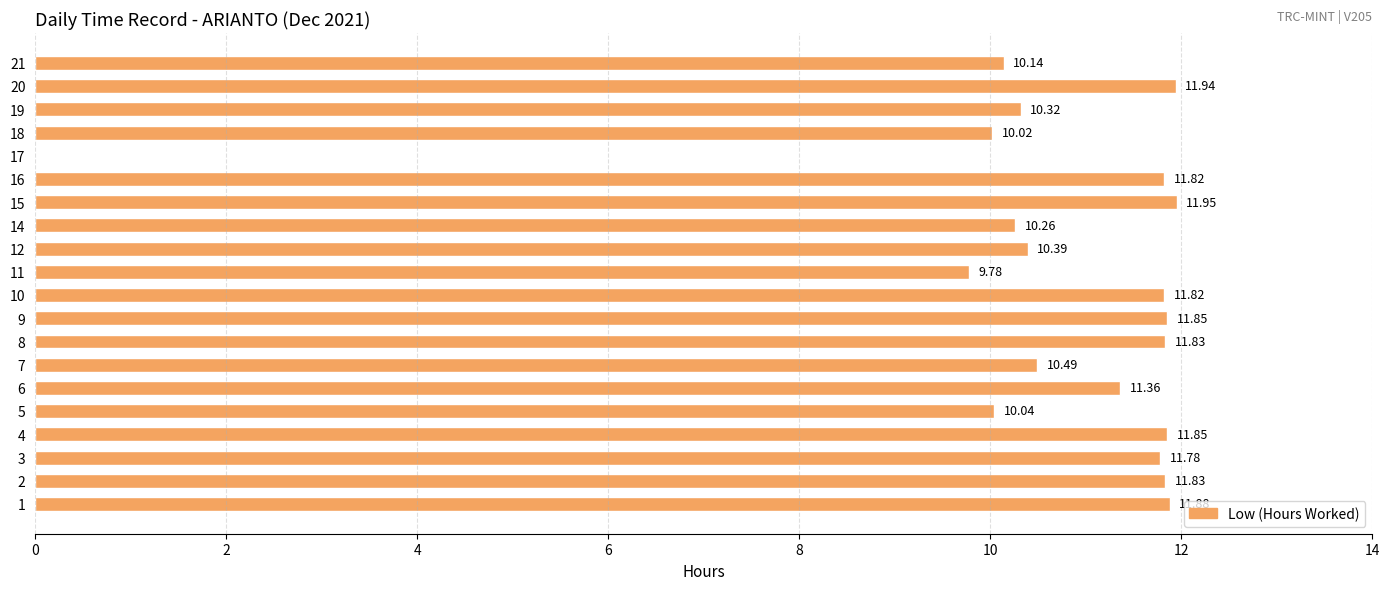

What is the ratio of the value at 6 to the value at 16?

1.0